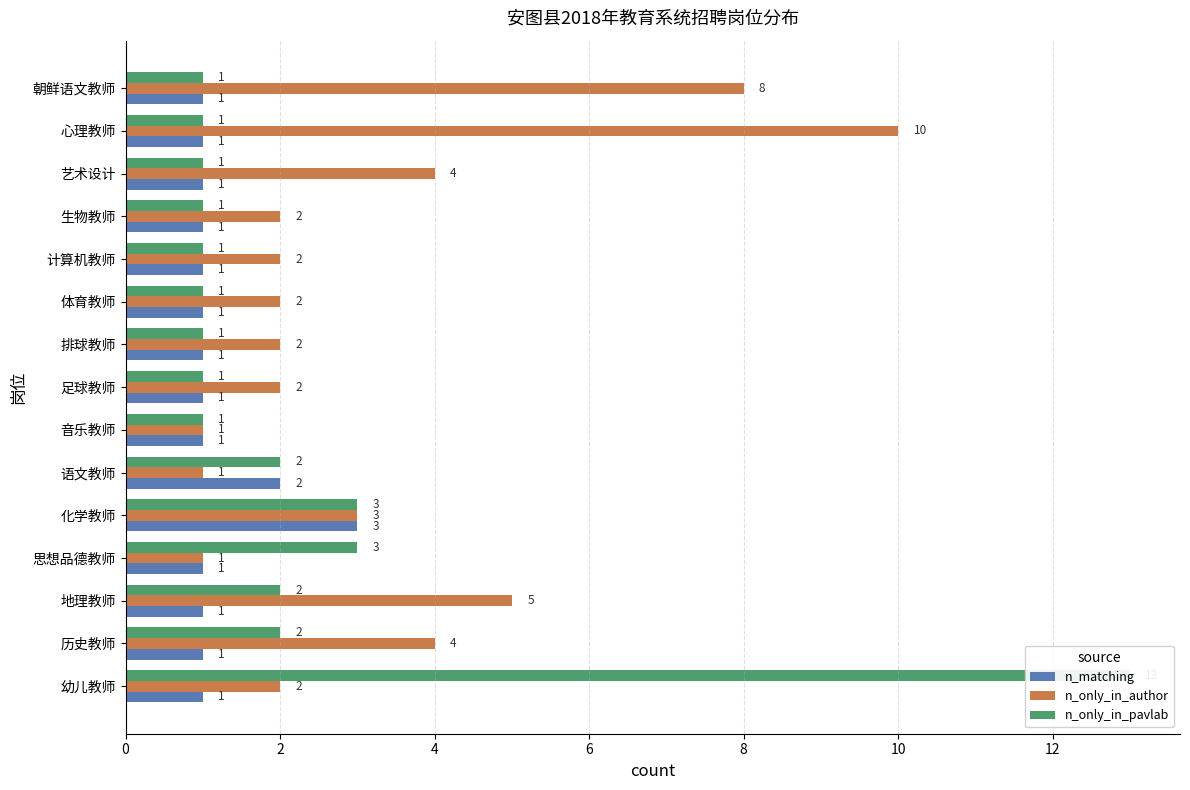

At 语文教师, list the series in order from largest to smallest.

n_matching, n_only_in_pavlab, n_only_in_author